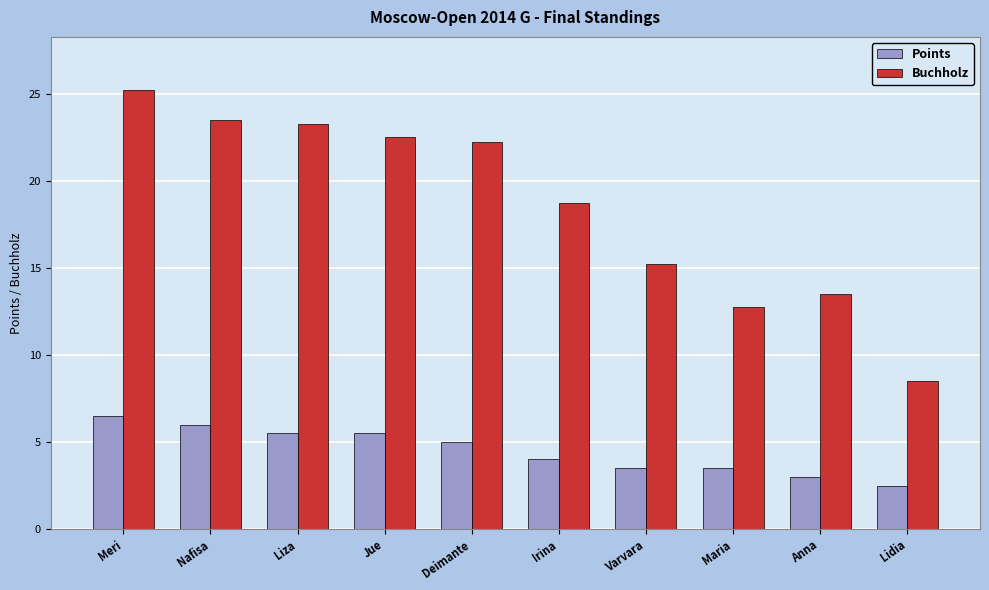

How many groups of bars are there?

10